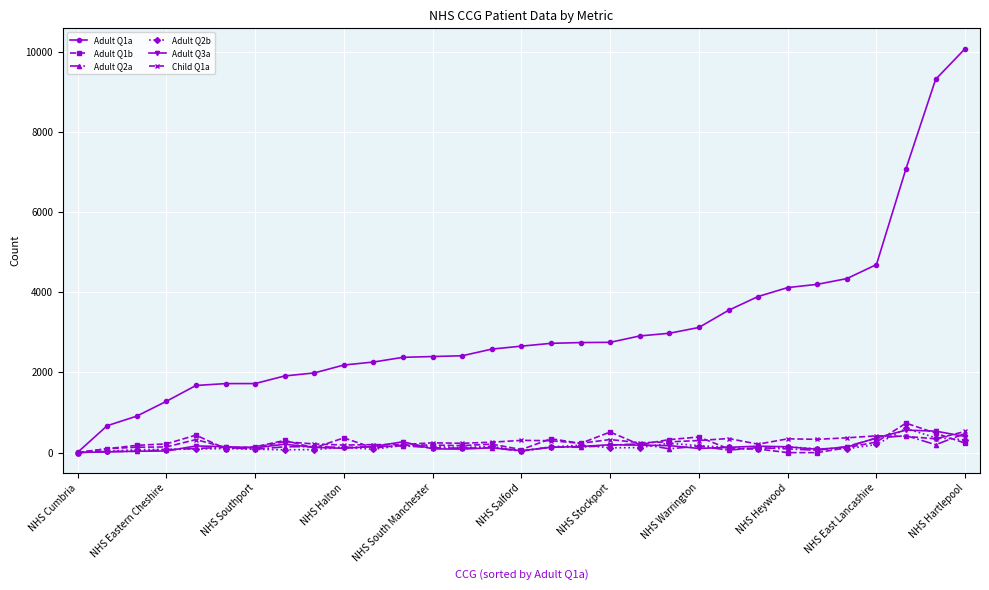

Which series has the largest total across all categories?

Adult Q1a